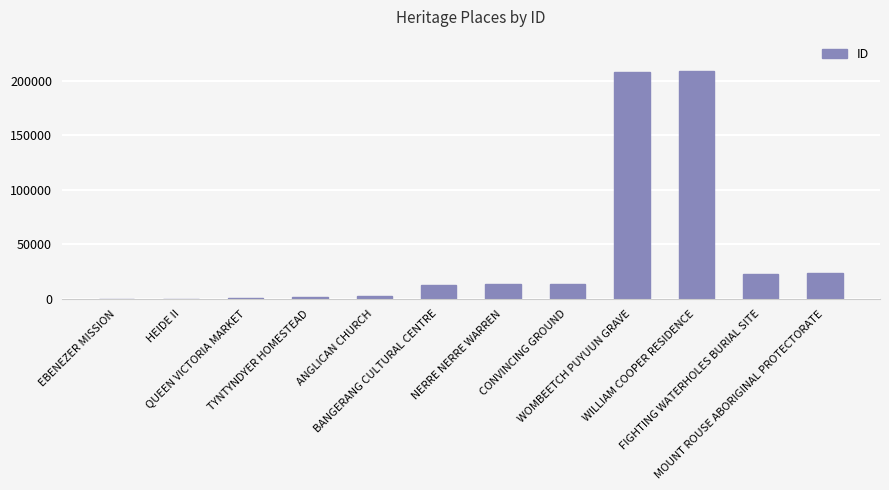

True or false: the data shows 23746 at MOUNT ROUSE ABORIGINAL PROTECTORATE.

True